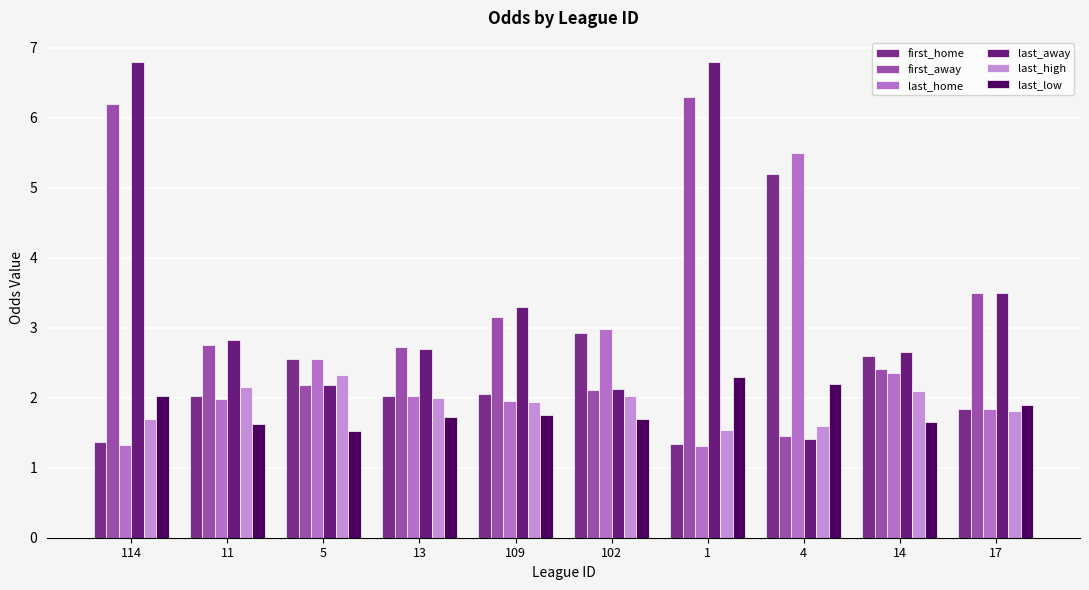

What is the average value of the last_low series?

1.8